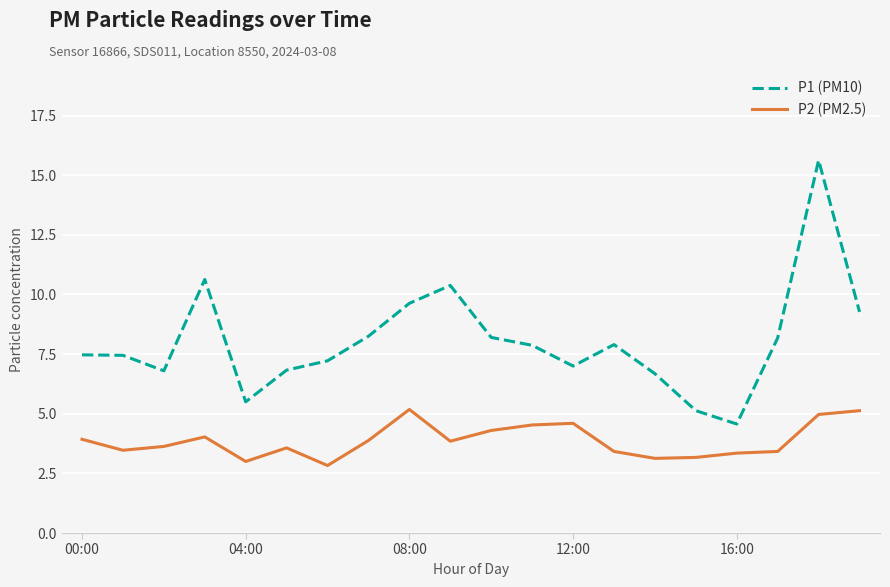

Which series has the largest total across all categories?

P1 (PM10)